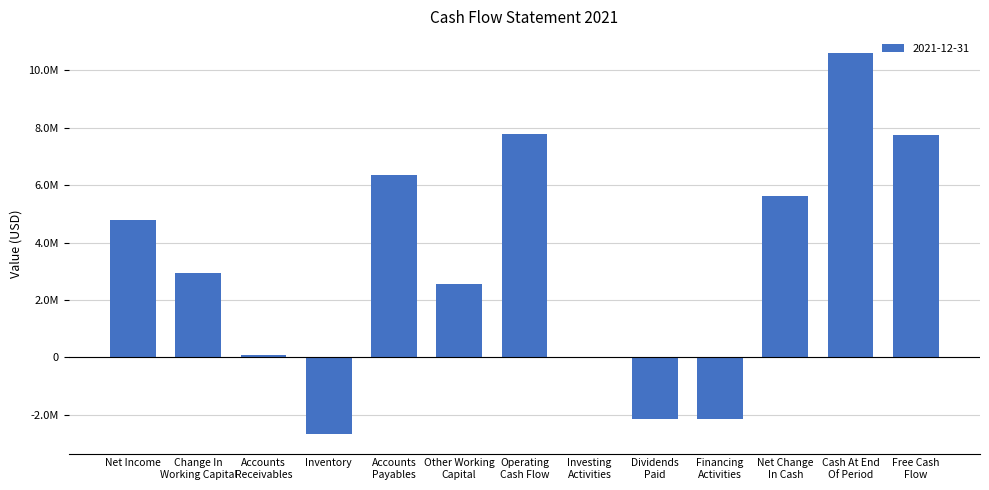

Are the bars horizontal?

No